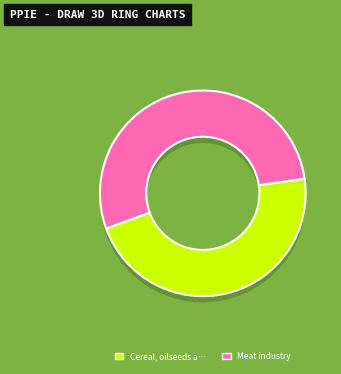

Rank the categories by value from highest to lowest.

Meat industry, Cereal, oilseeds and protein crops